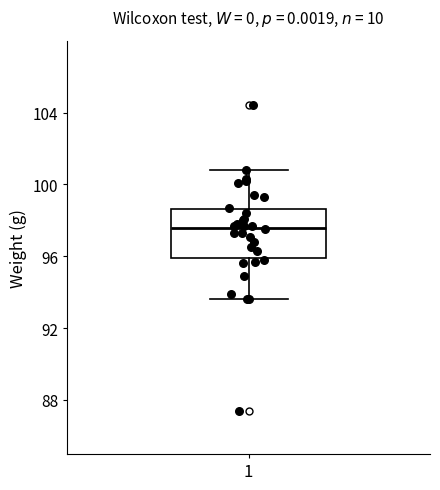

Read this box plot against the y-axis: the position of the median line, the range covered by the box, and the ends of both whiskers. The values are not printed on the chart, so give them approximately, as read against the axis.

median 97.5, box 96.0 to 98.5, whiskers 93.5 to 101.0